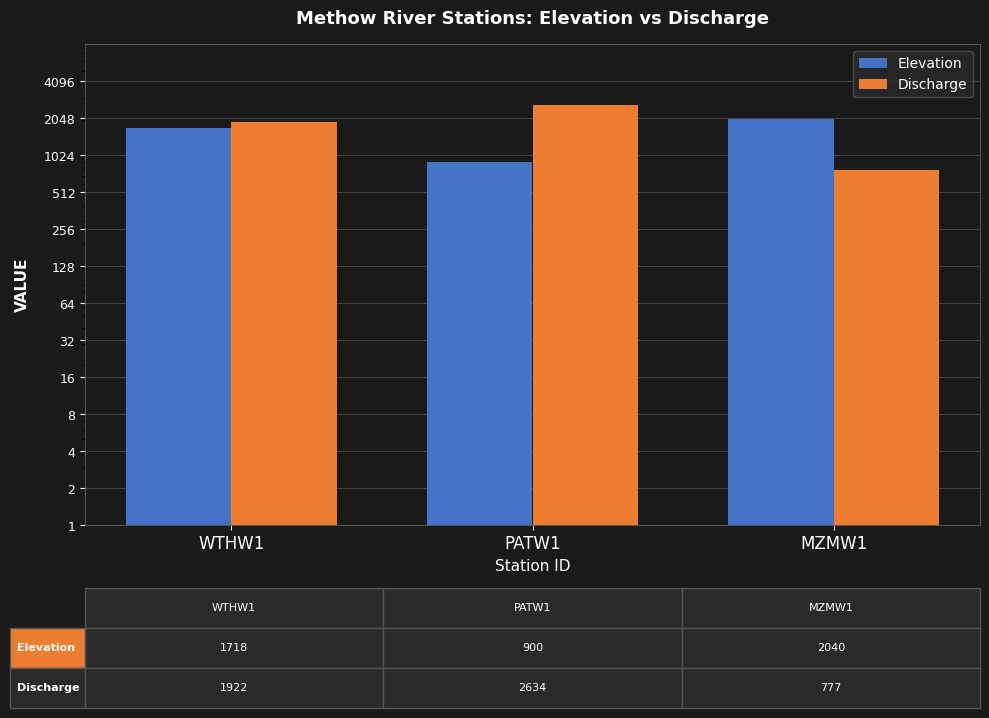

What is the sum of all Elevation values?

4658